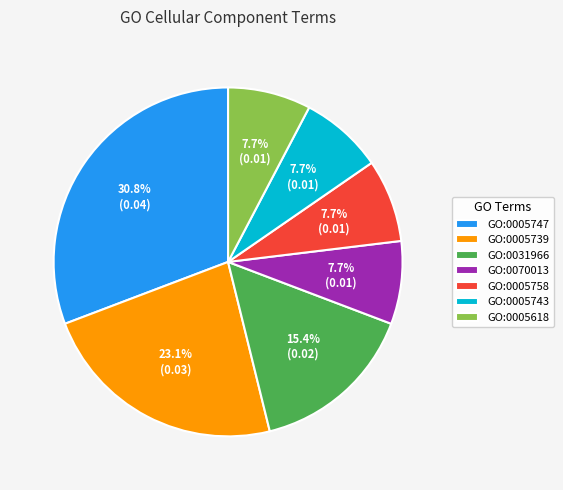

To the nearest percent, what is the average slice percentage?

14%